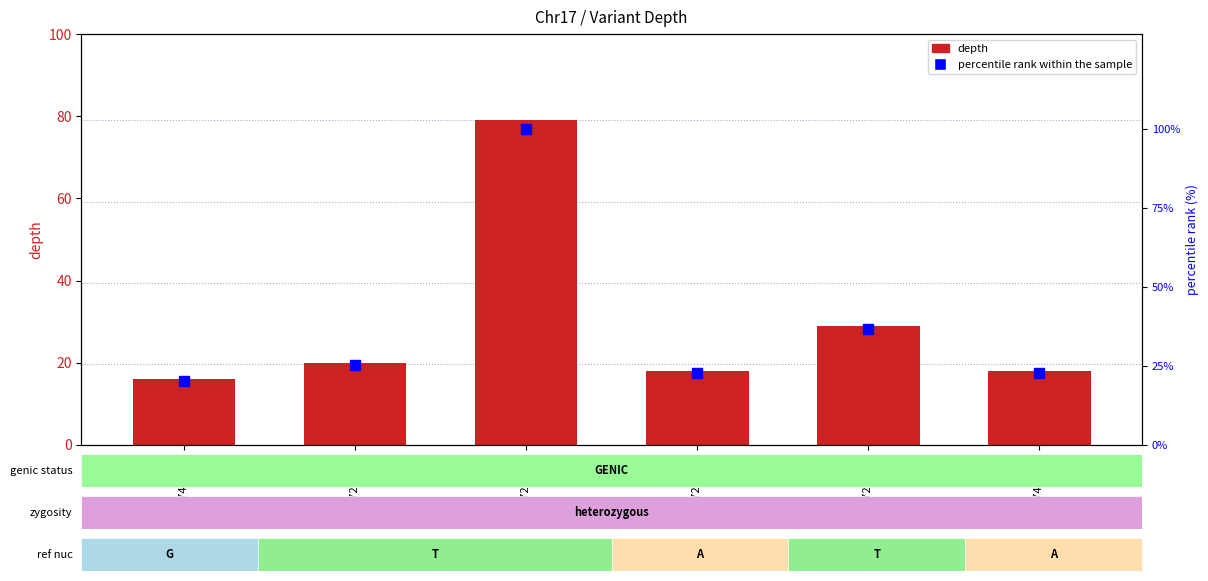

Is the value of depth at 47227408 greater than the value of percentile rank within the sample at 47227624?

Yes